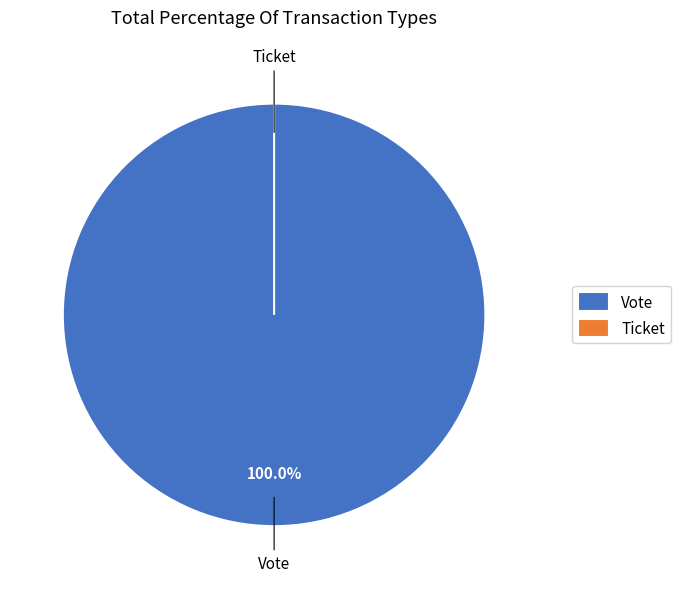

How much of the chart is everything except Ticket?

100.0%